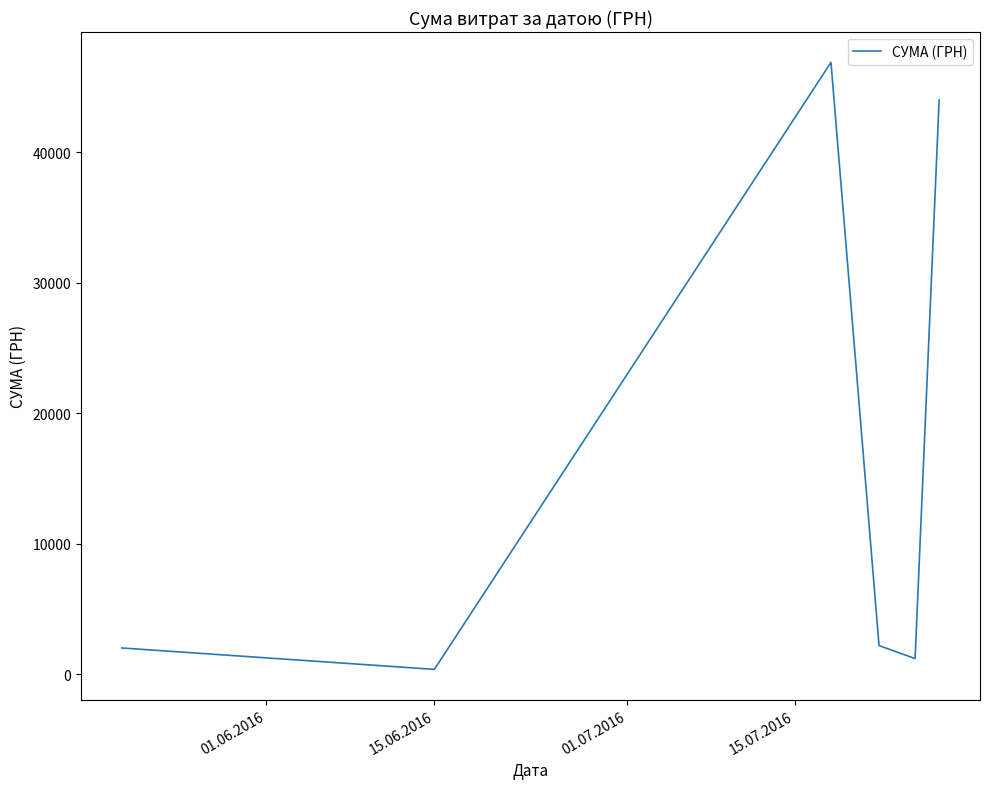

True or false: there are more than 0 points higher than both neighbors.

True